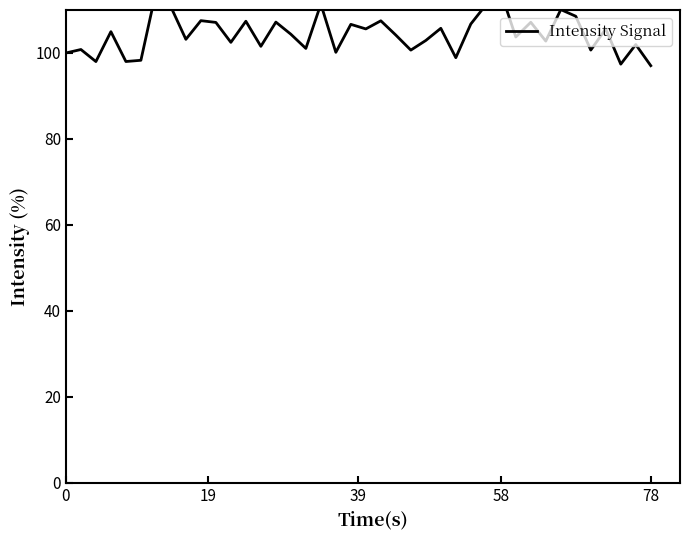

Is it true that the value at 58 is 60.9?

False